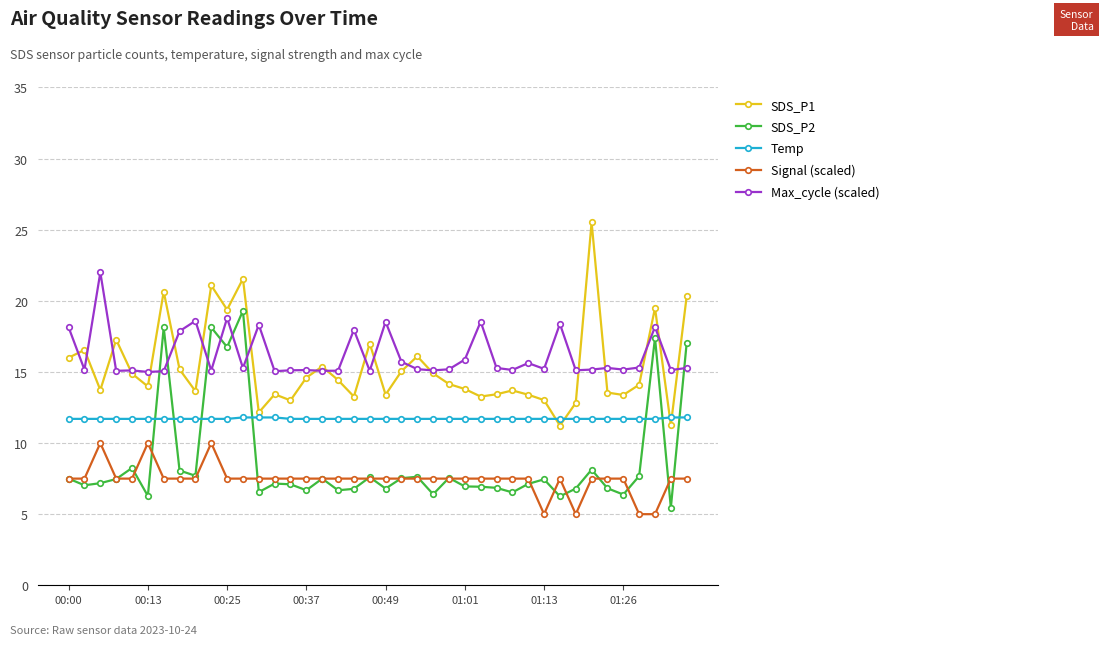

How many lines are shown in the chart?

5